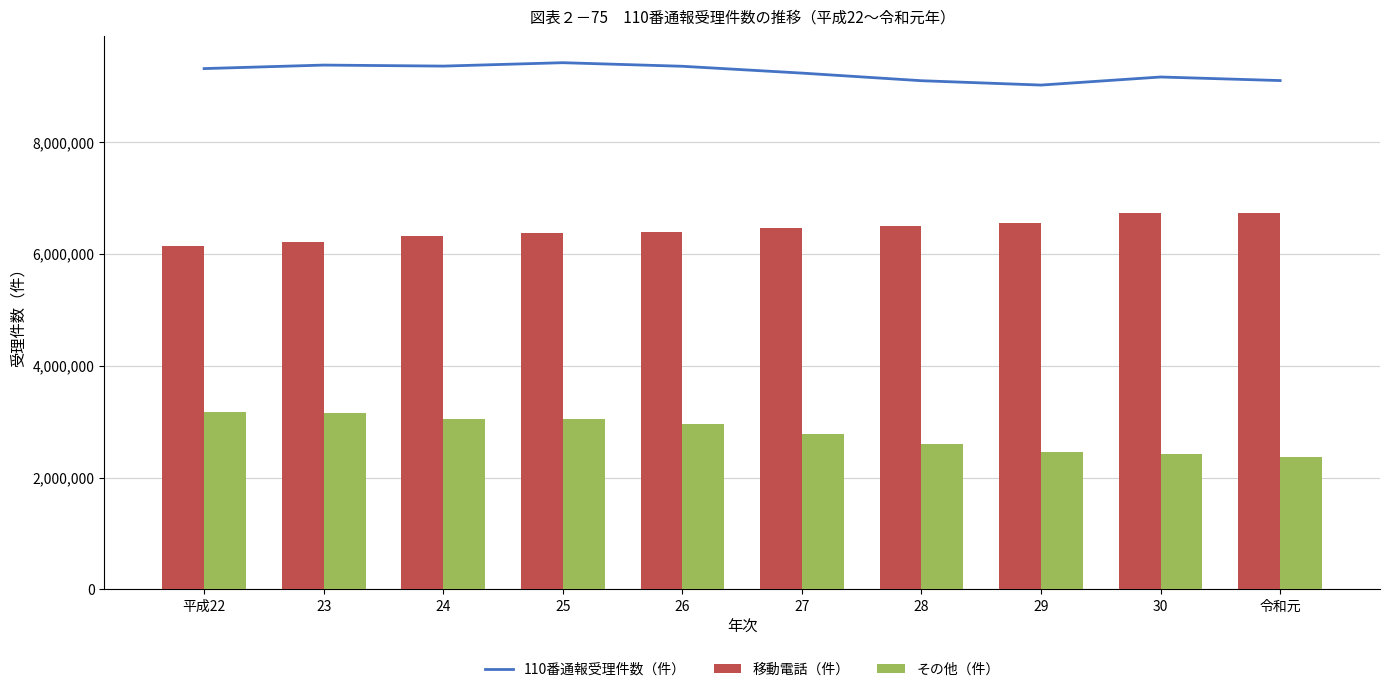

Reading right to left, list all the values displayed in this chart.

110番通報受理件数（件）: 9095440	9159177	9014918	9092710	9228841	9350926	9414827	9354015	9372379	9309415
移動電話（件）: 6730920	6732109	6552865	6501310	6452415	6391450	6369767	6311611	6212937	6133705
その他（件）: 2364520	2427068	2462053	2591400	2776426	2959476	3045060	3042404	3159442	3175710